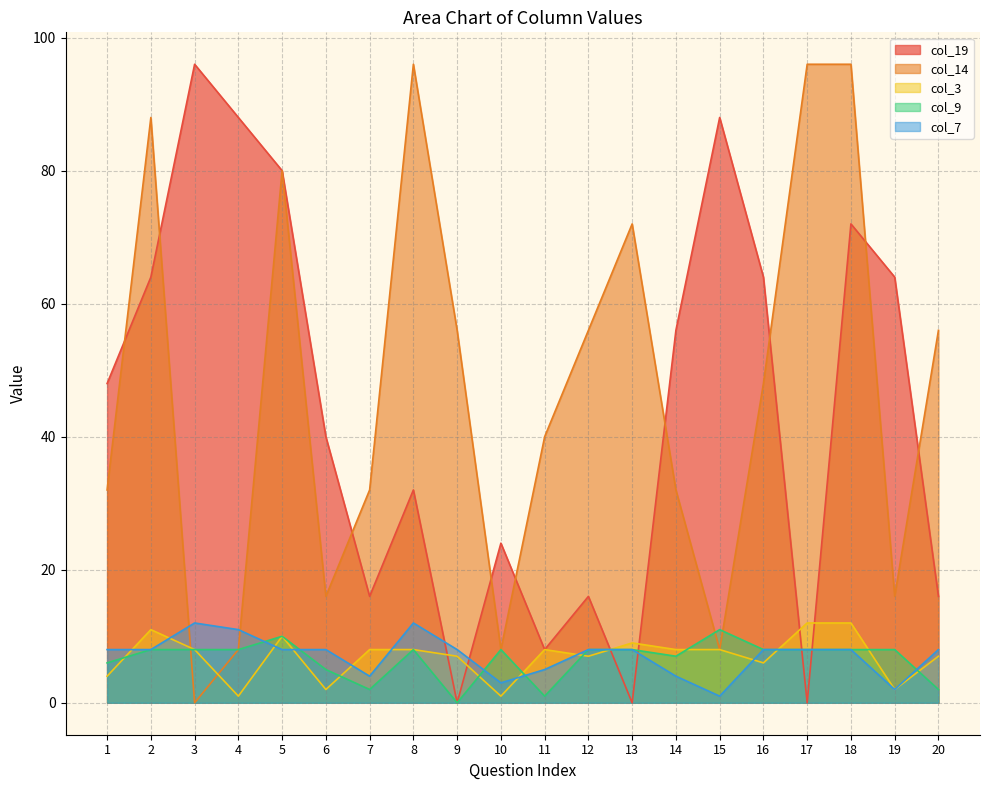

Where is col_9 nearest to the value 5?

6